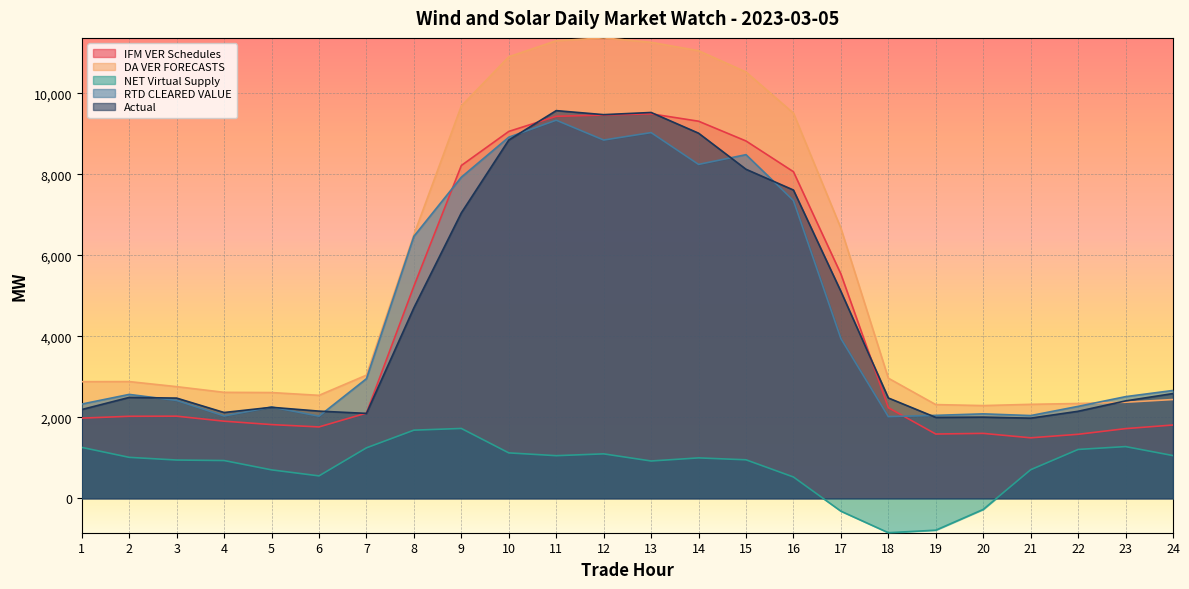

What is the spread (max minus min) of values at 5?

1909.6